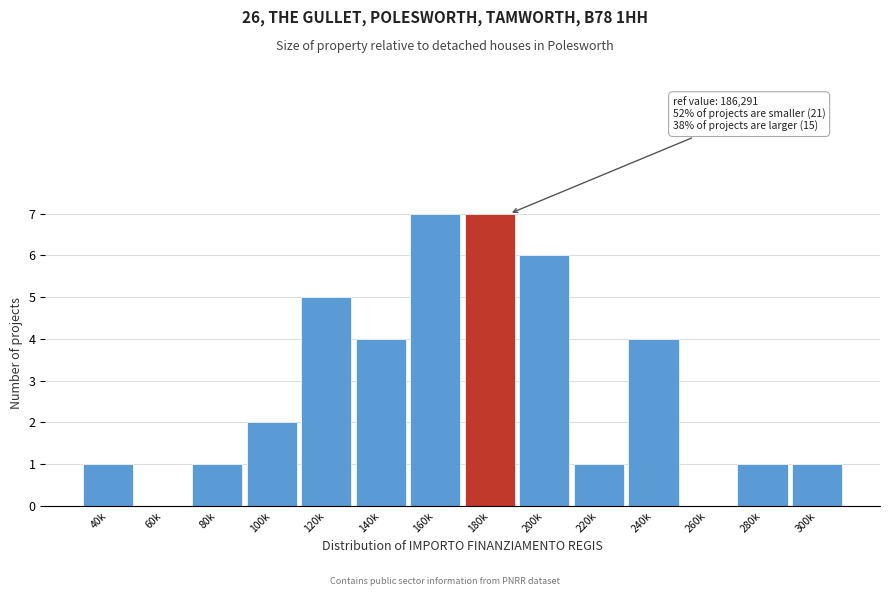

Reading right to left, transcribe all the data shown in this chart.

300k=1	280k=1	260k=0	240k=4	220k=1	200k=6	180k=7	160k=7	140k=4	120k=5	100k=2	80k=1	60k=0	40k=1